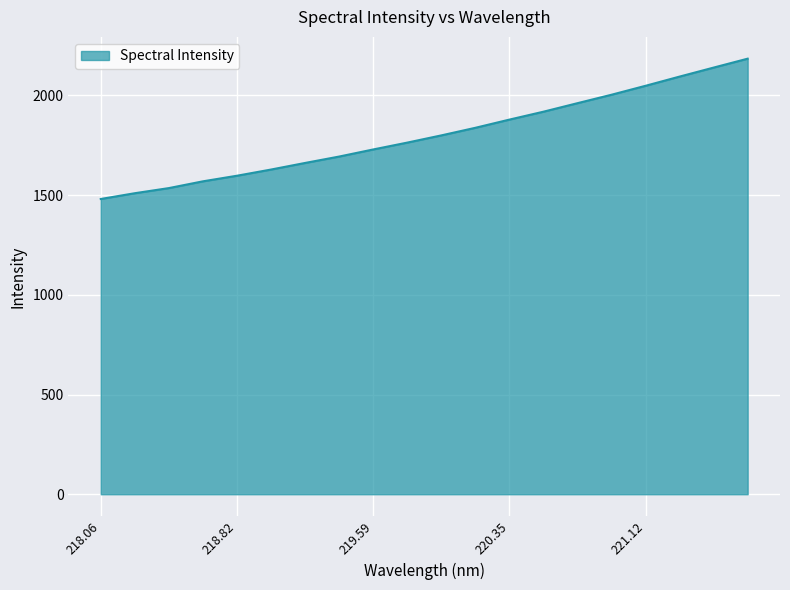

What is the greatest value displayed?

2183.4